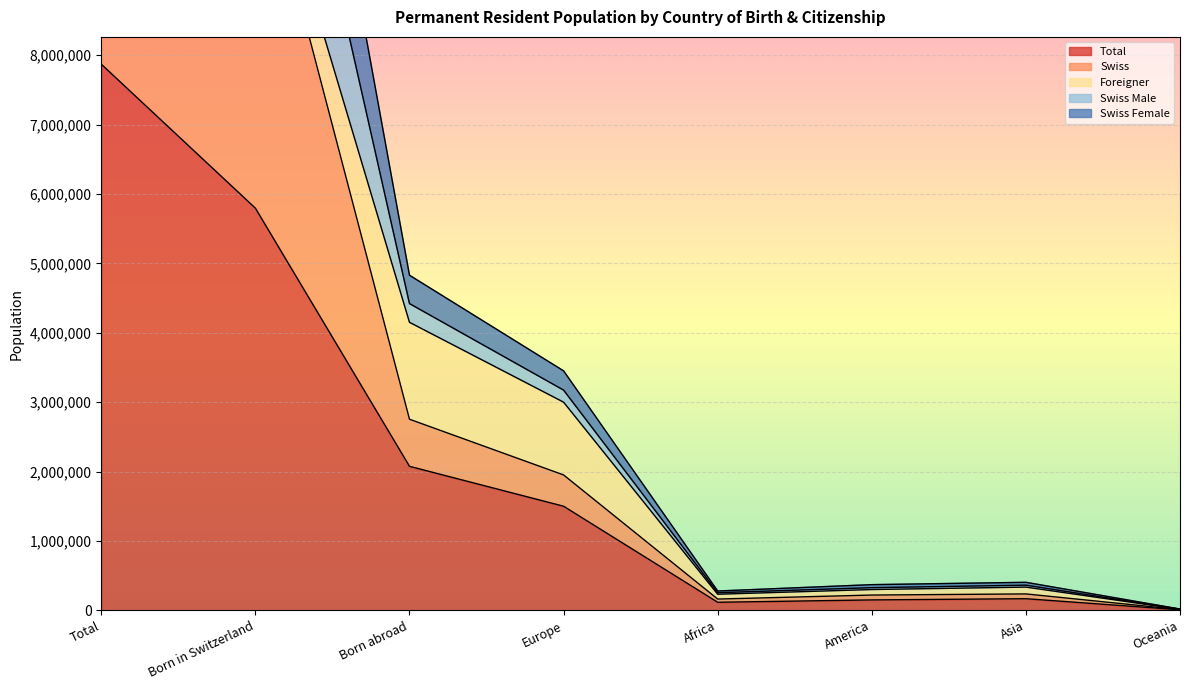

At which category does Swiss Male reach its first local peak?

Asia